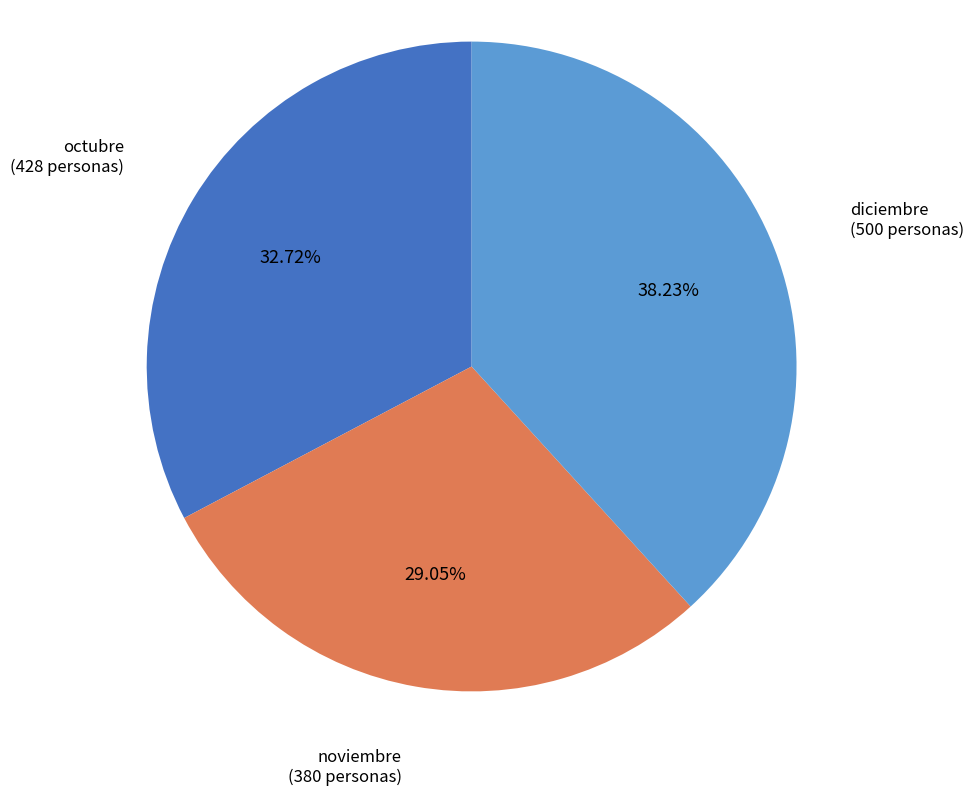

To the nearest percent, what is the average slice percentage?

33%